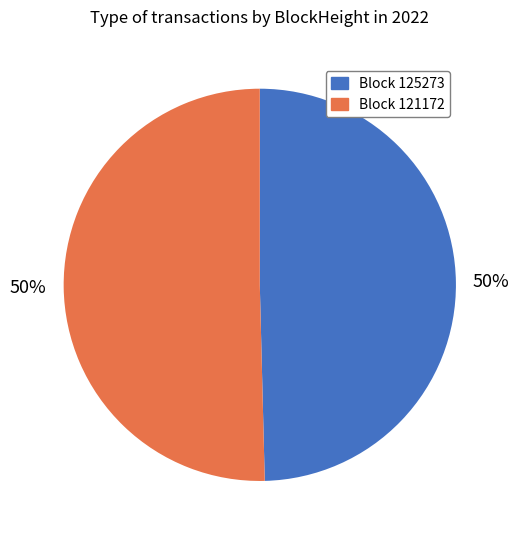

To the nearest percent, what is the average slice percentage?

50%